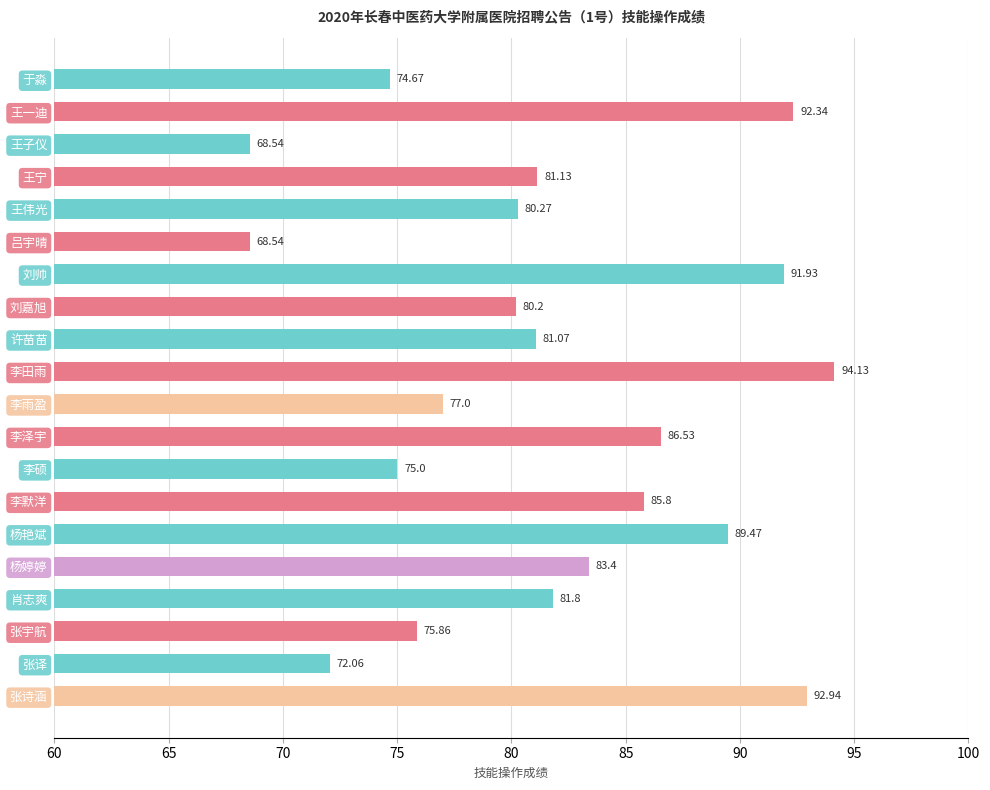

What is the greatest value displayed?

94.1